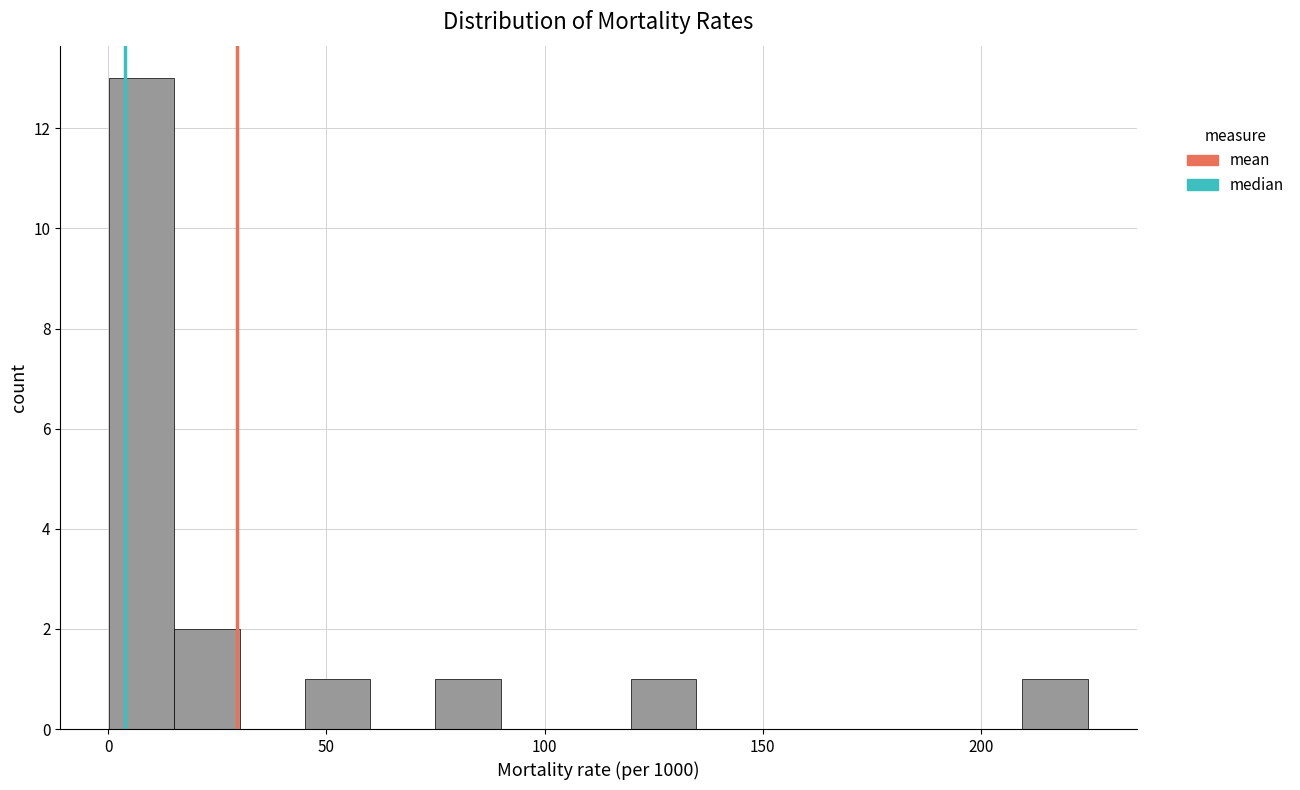

Around what value on the x-axis is the tallest bar? Give the approximate position of its centre, as read against the axis.

10